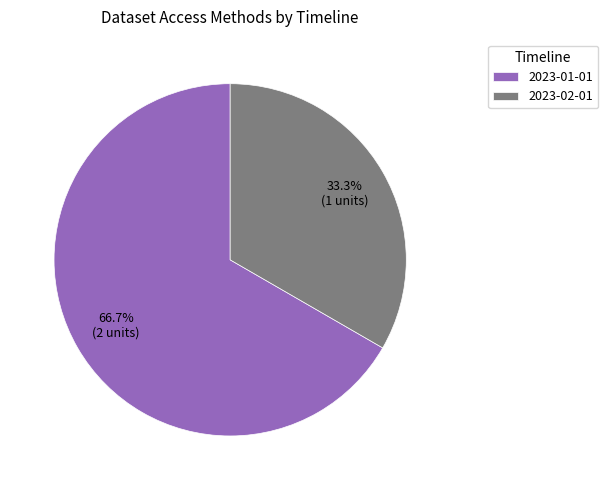

Which category accounts for the majority?

2023-01-01